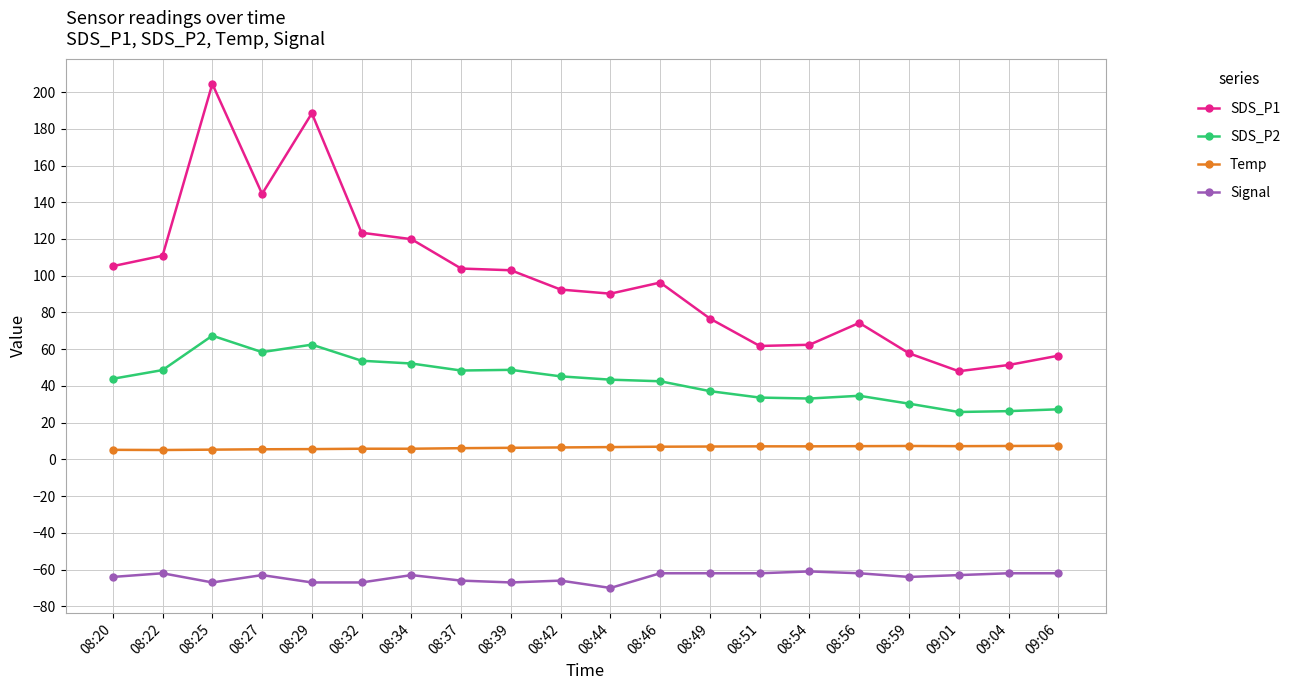

The SDS_P2 series shows 42.5 at 08:46. True or false?

True